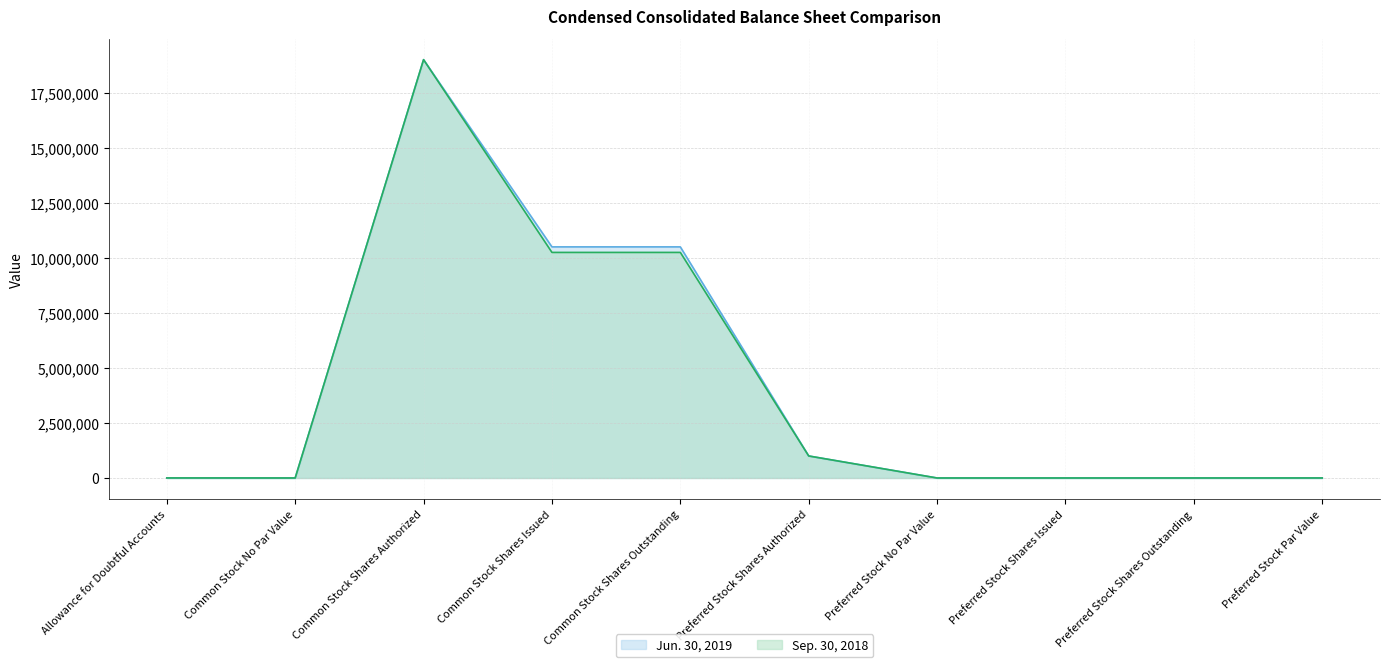

Which series has the largest total across all categories?

Jun. 30, 2019